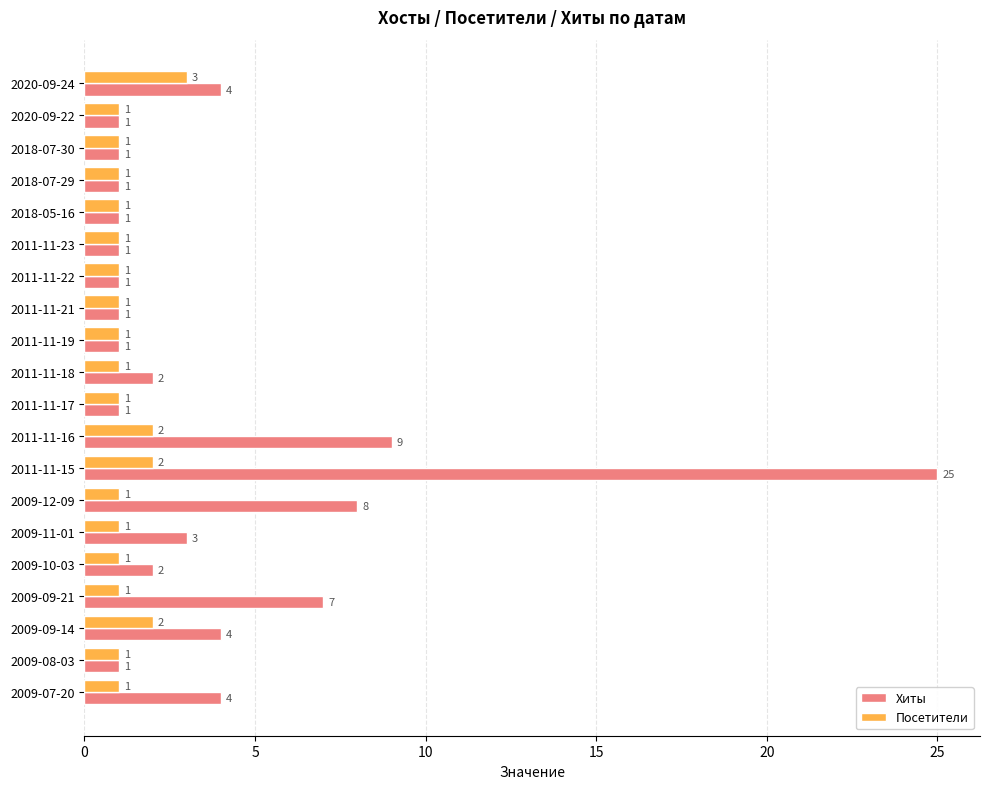

List the series in order of their peak value, highest first.

Хиты, Посетители